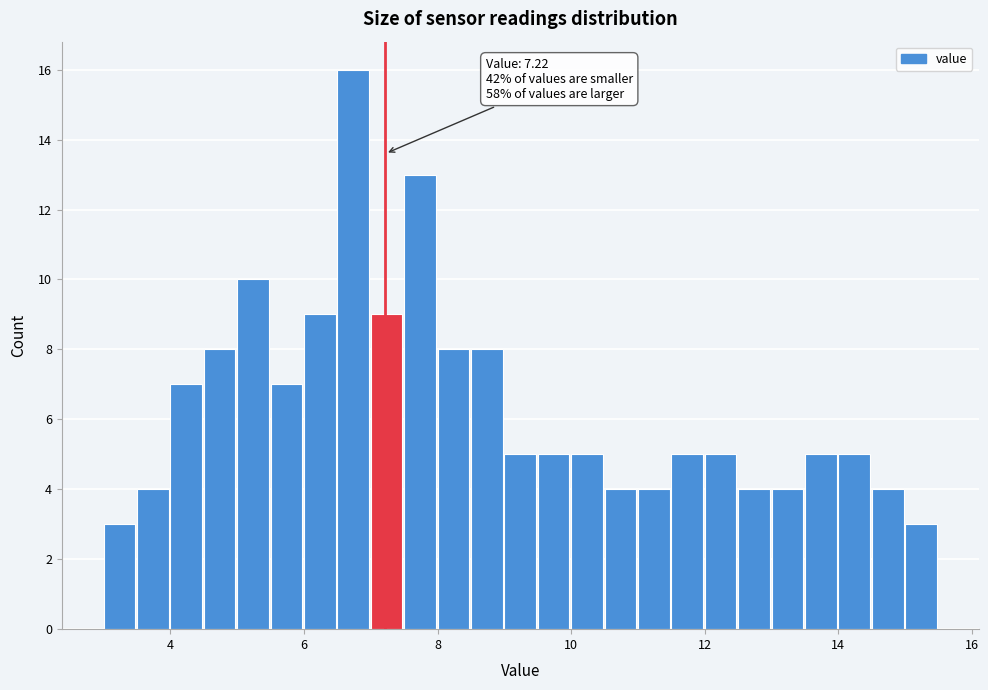

Around what value on the x-axis is the tallest bar? Give the approximate position of its centre, as read against the axis.

6.8